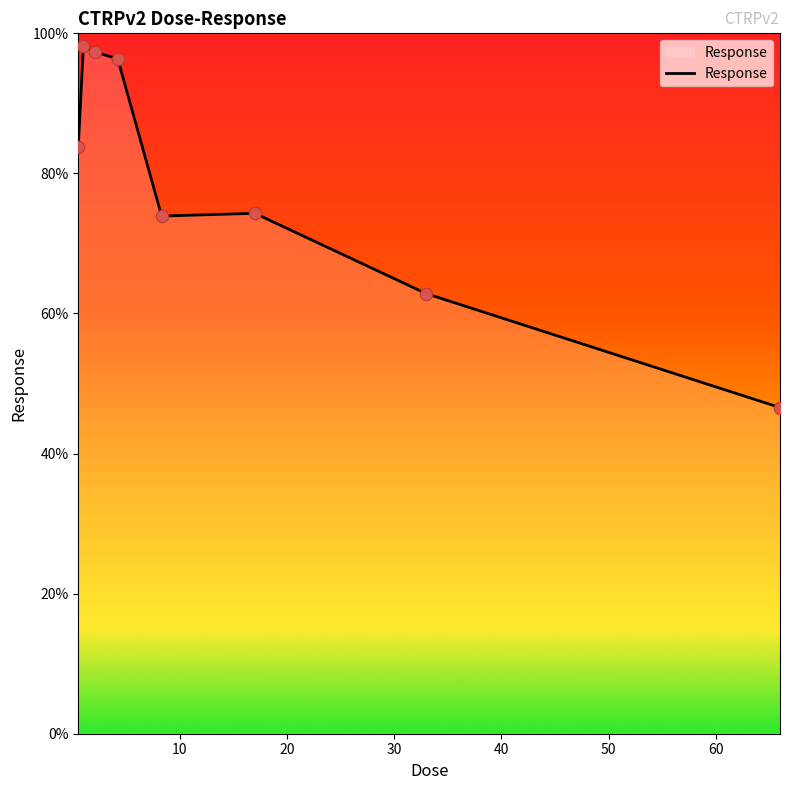

True or false: the data has more than 0 interior local peaks.

True